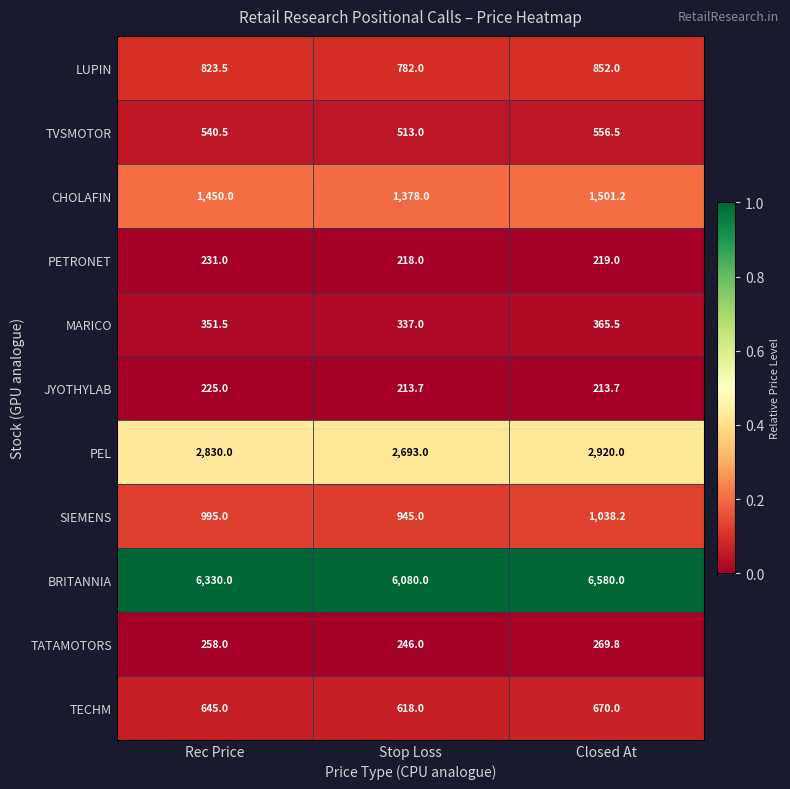

What value does the JYOTHYLAB series have at Rec Price?

225.0